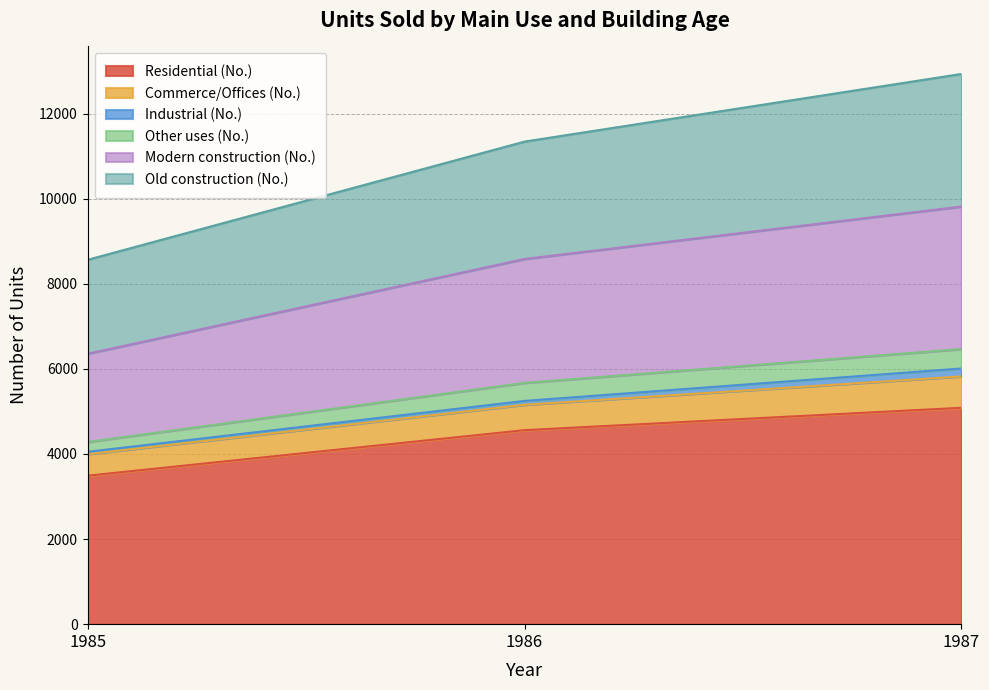

What is the minimum value for Residential (No.)?

3490